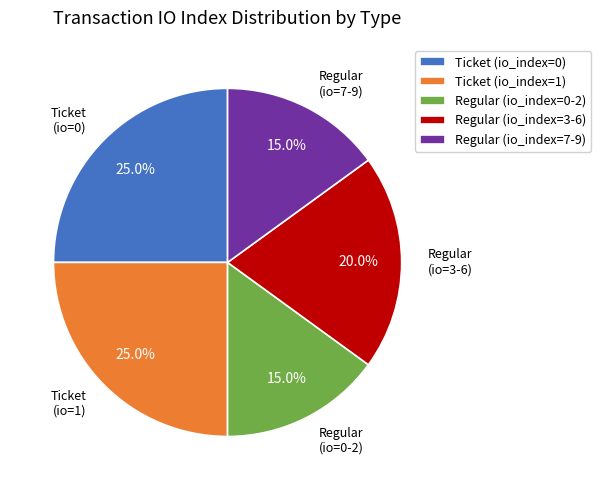

The Regular (io_index=7-9) slice represents 15% of the pie. True or false?

True